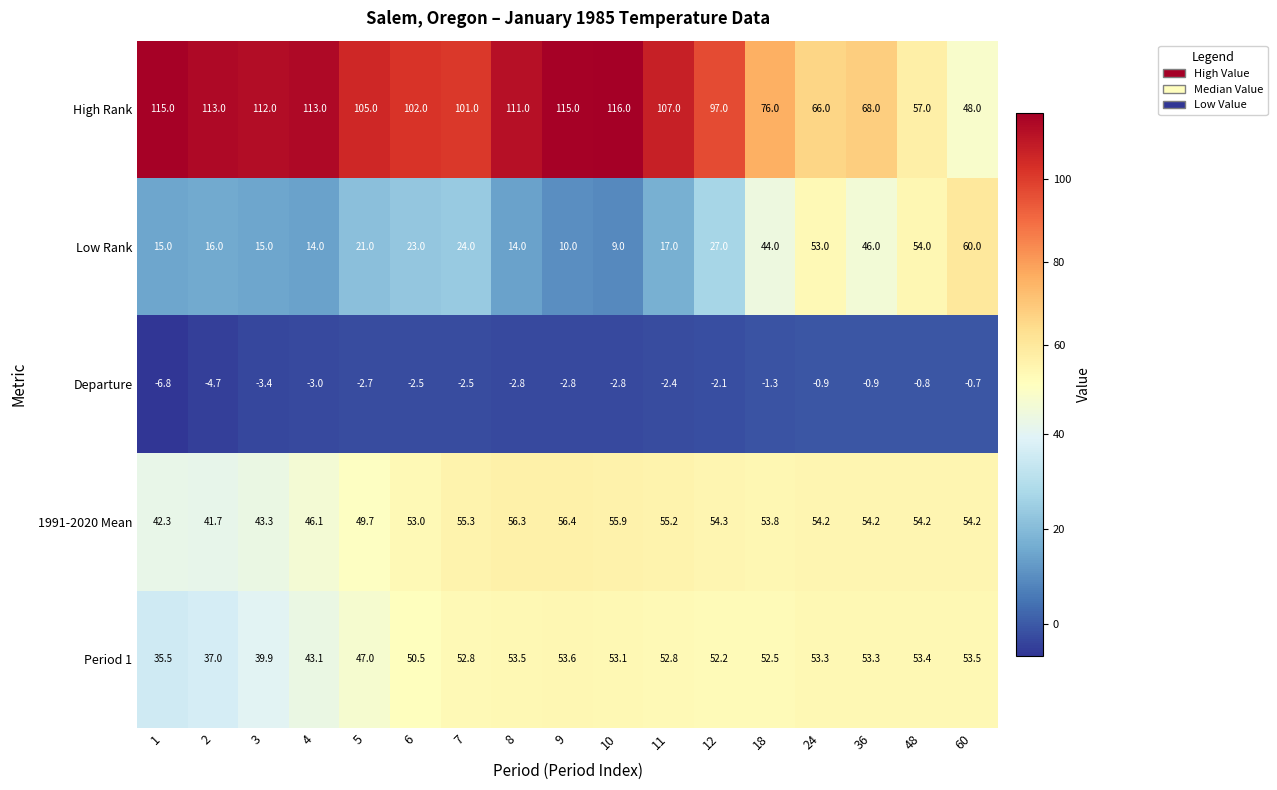

Between 5 and 11, which series saw the biggest shift?

Period 1